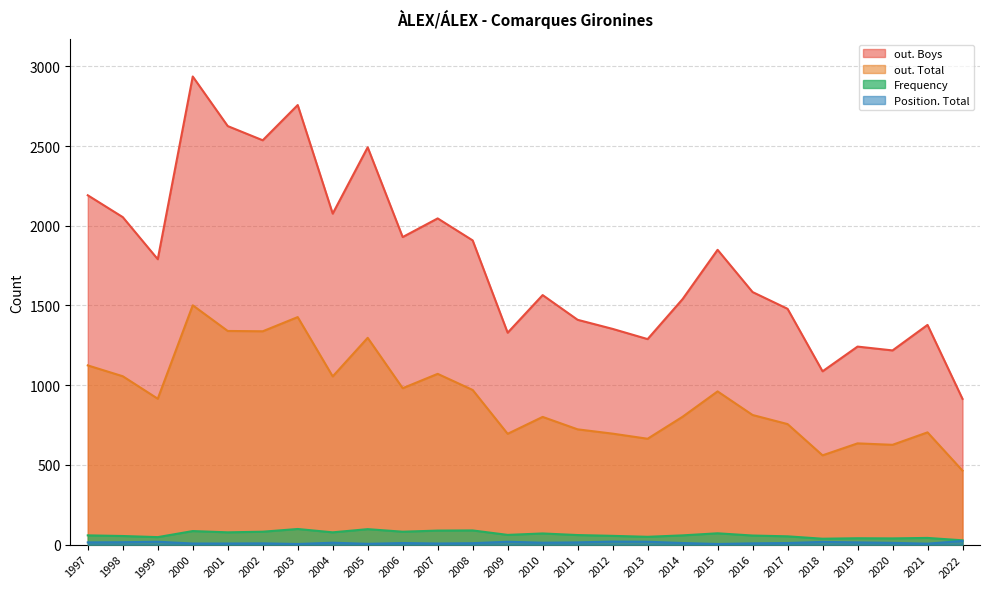

What is the greatest value displayed?

2936